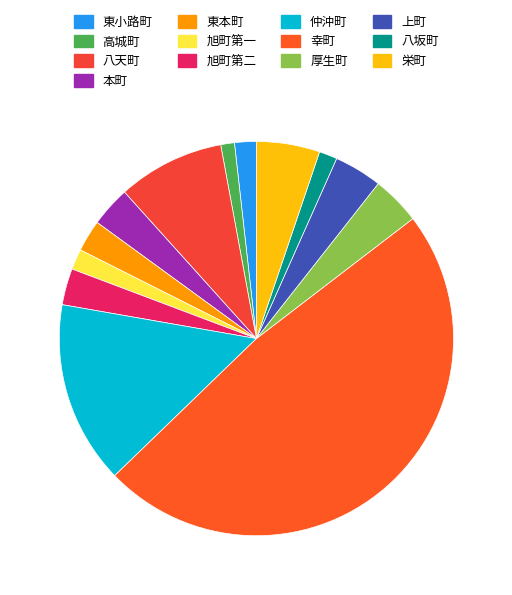

Is 幸町 the majority of the pie?

No